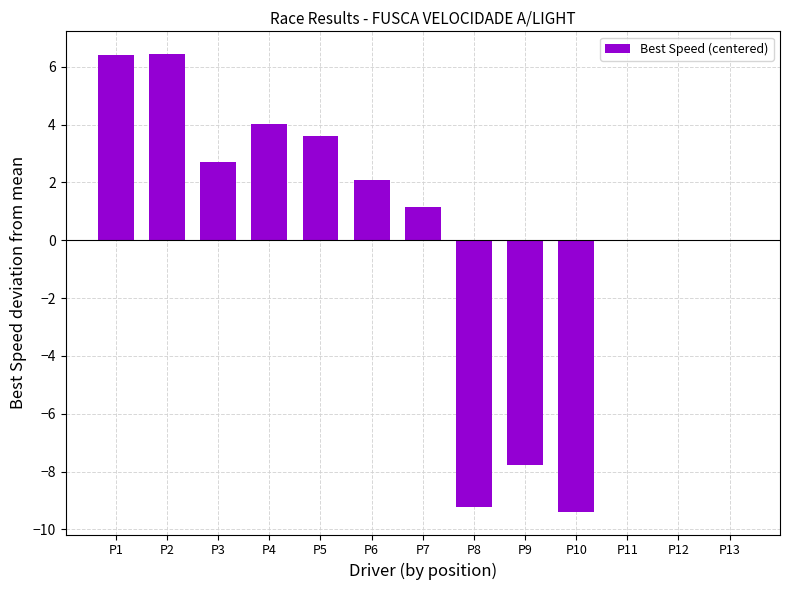

Reading left to right, extract all data points from this chart.

6.4	6.4	2.7	4.0	3.6	2.1	1.1	-9.2	-7.8	-9.4	0.0	0.0	0.0